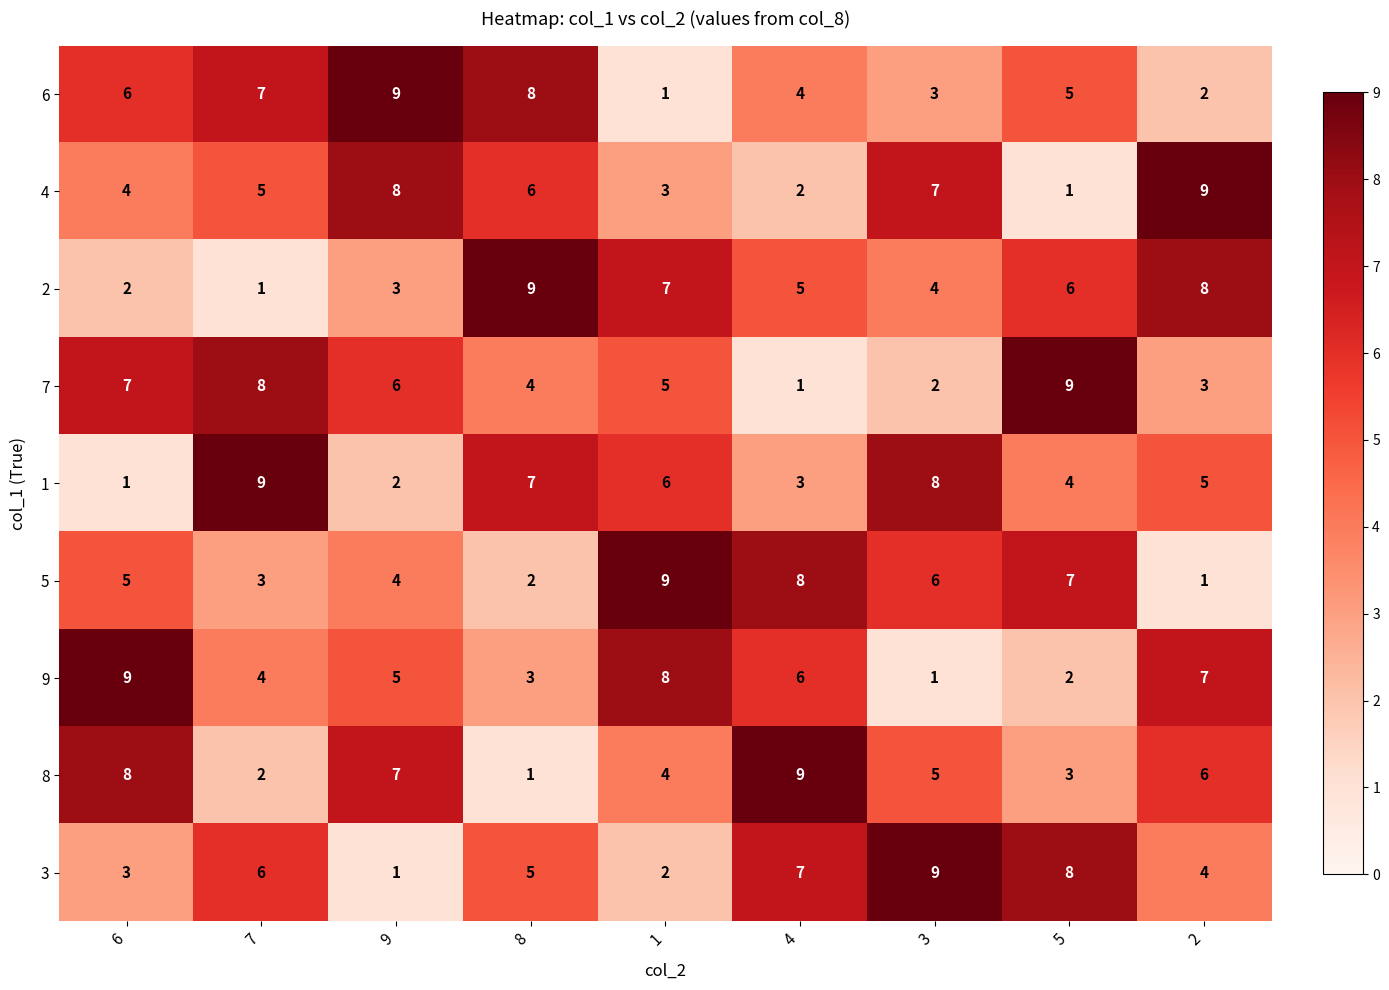

What is the minimum value shown in the chart?

1